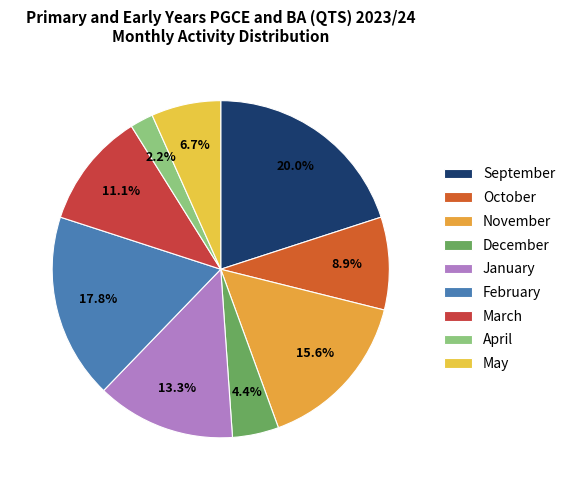

Which category has the biggest portion of the pie?

September